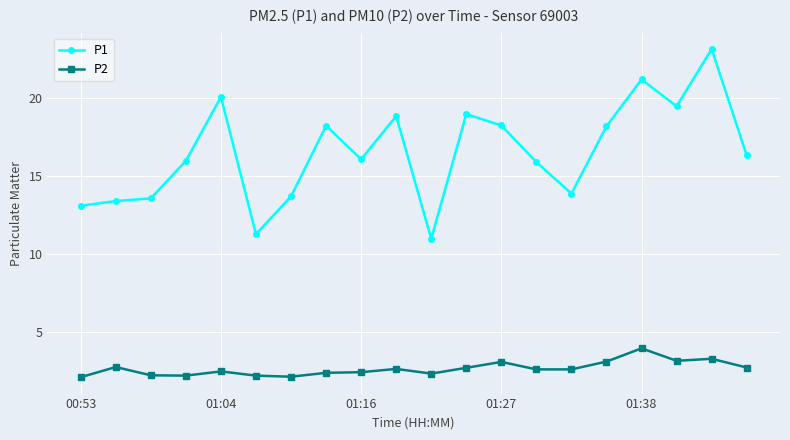

What is the smallest value displayed?

2.1